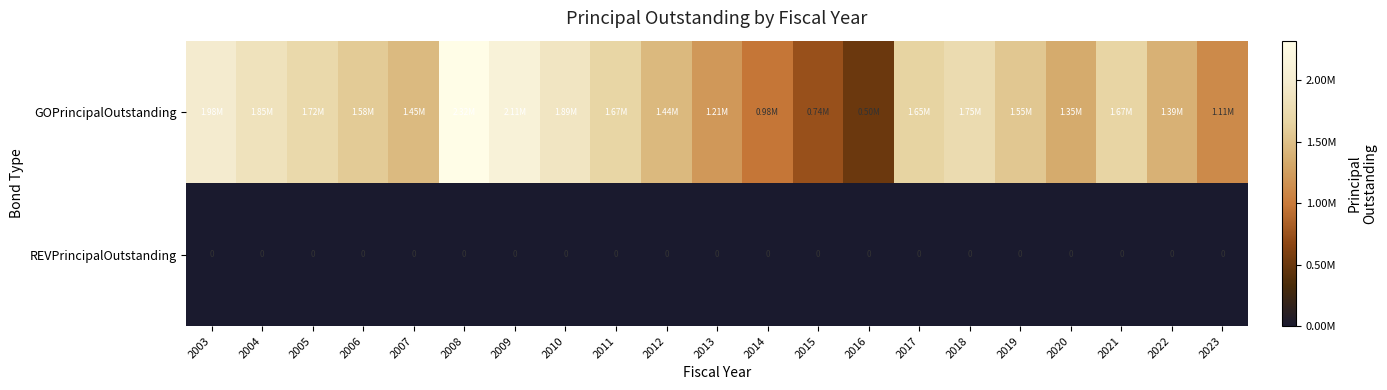

Rank the series by their maximum value, from lowest to highest.

REVPrincipalOutstanding, GOPrincipalOutstanding